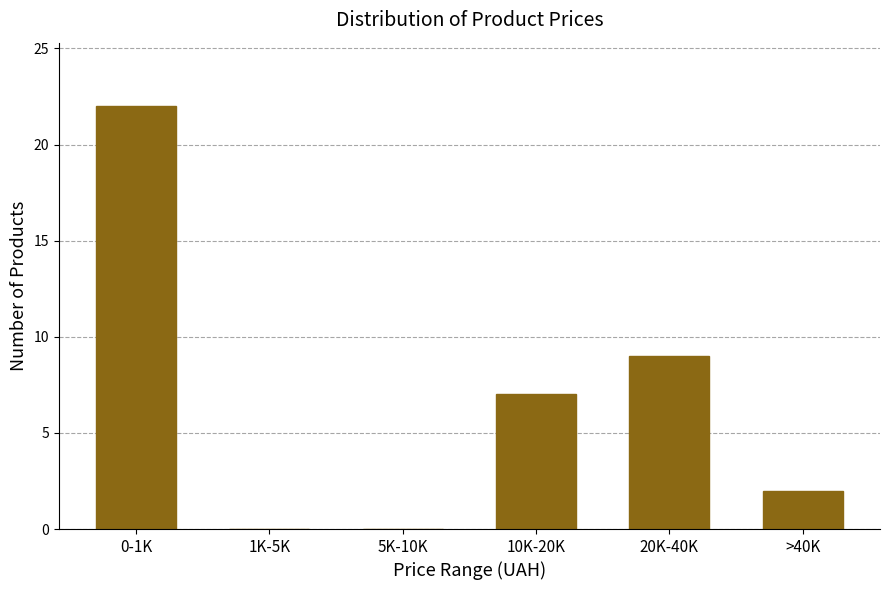

Reading right to left, transcribe all the data shown in this chart.

>40K=2	20K-40K=9	10K-20K=7	5K-10K=0	1K-5K=0	0-1K=22